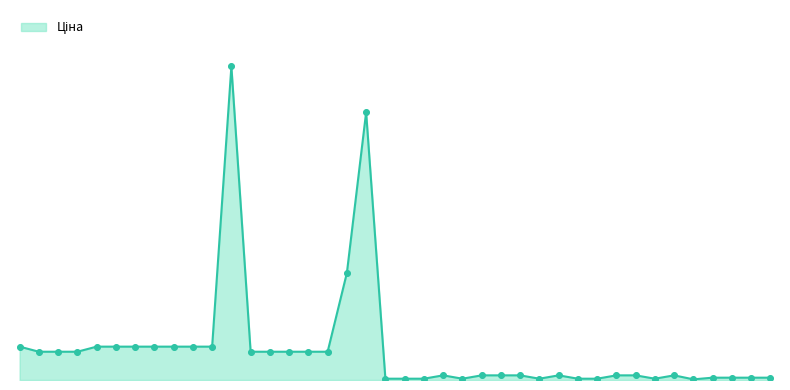

Which has a higher value, 259552212 or 239761776?

259552212